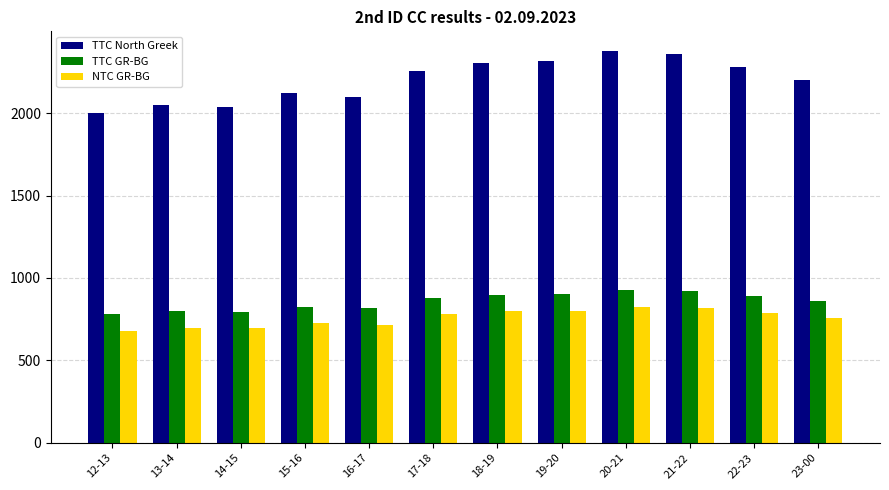

How many data points does each series have?

12